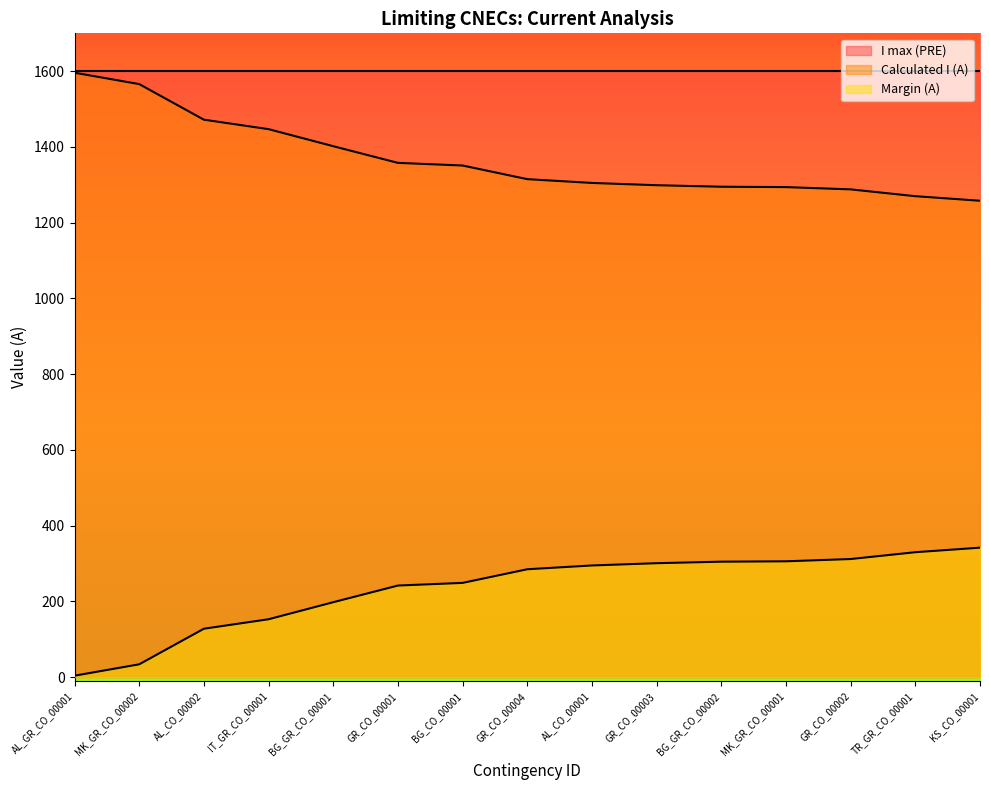

Rank the series by their average value, from lowest to highest.

Margin (A), Calculated I (A), I max (PRE)